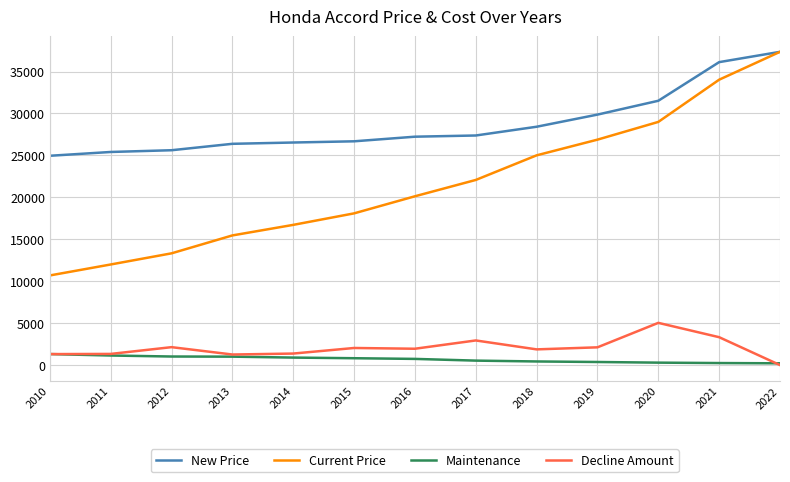

What is the highest value of the Maintenance series?

1313